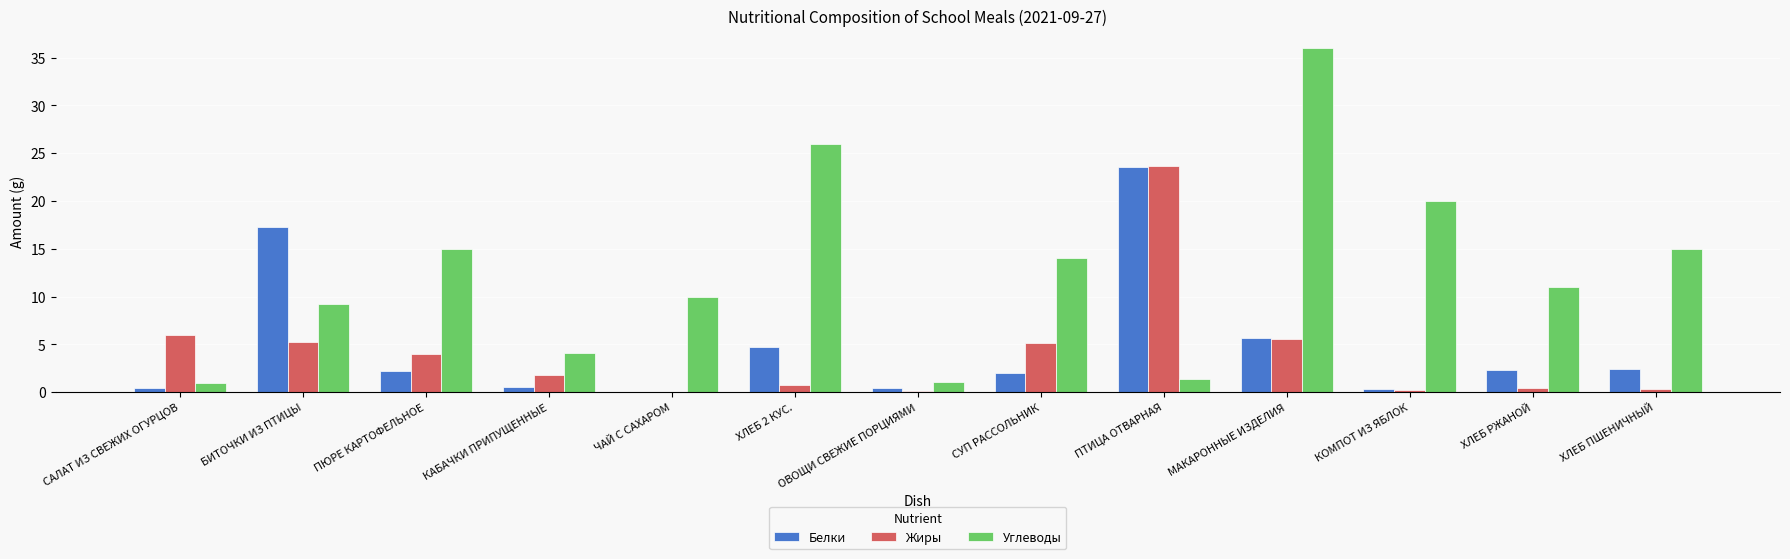

What is the total value across all series at ПТИЦА ОТВАРНАЯ?

48.6